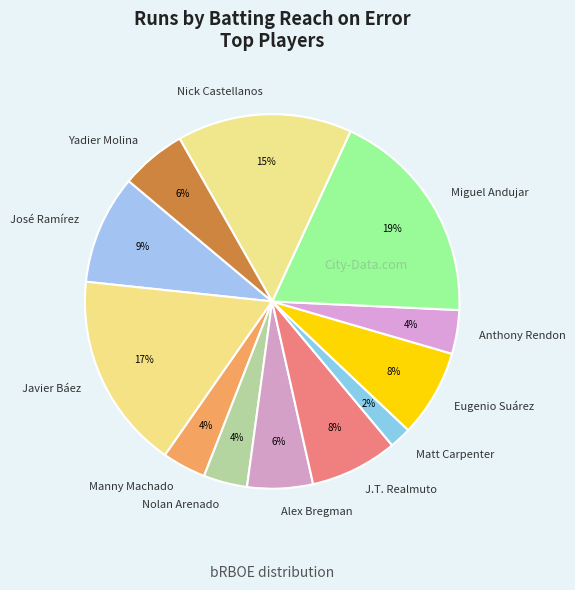

Is Manny Machado the majority of the pie?

No